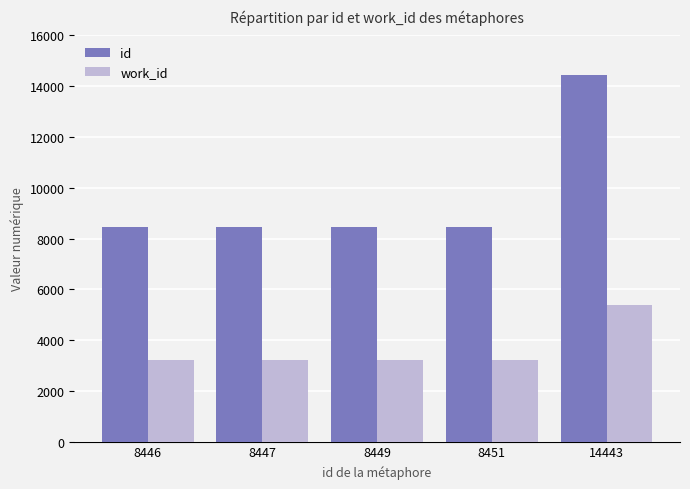

Which series has the largest range (max minus min)?

id